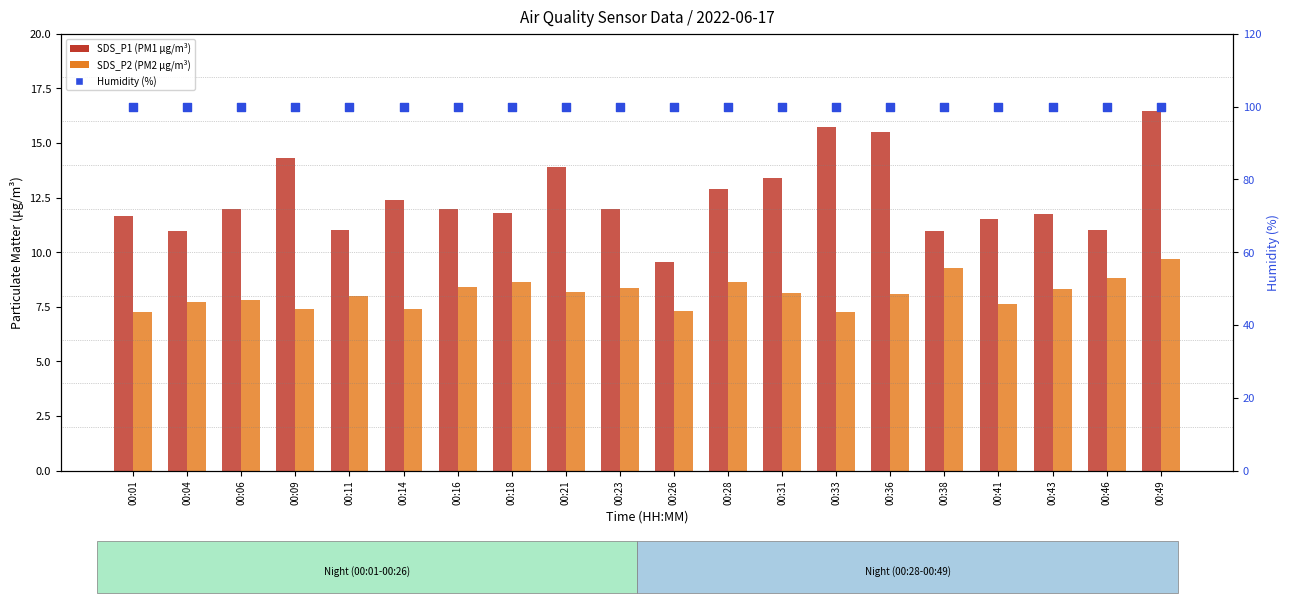

At which category is the sum across all series the highest?

00:49